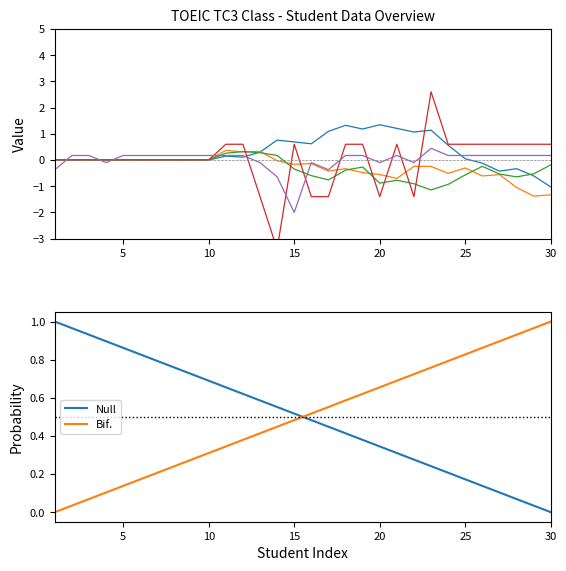

What is the sum of the values at 17 and 19?

0.8